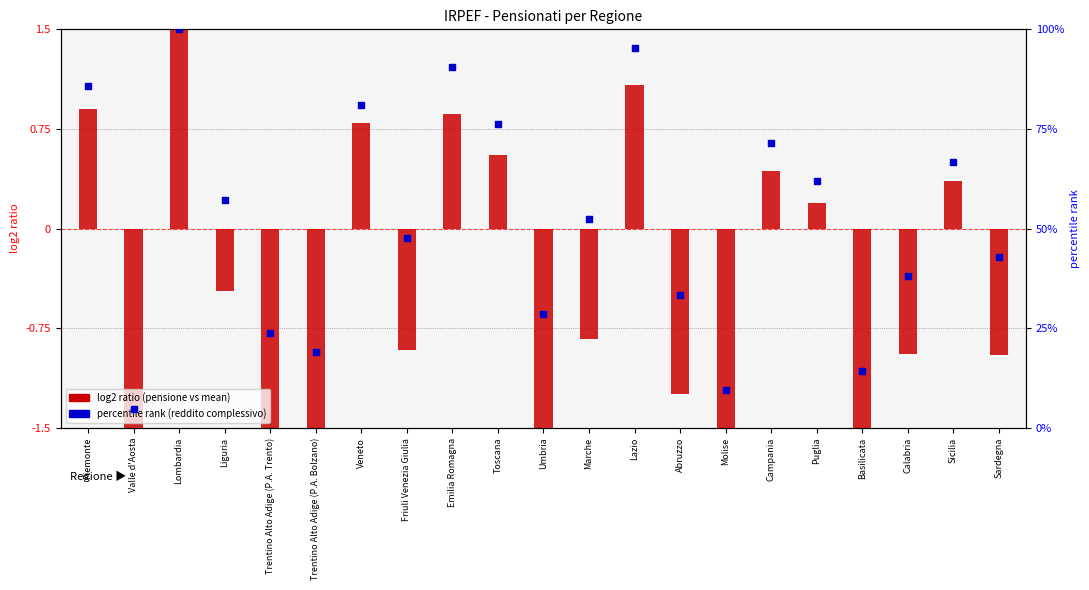

Which series contains the highest Y value?

Percentile rank (reddito complessivo)